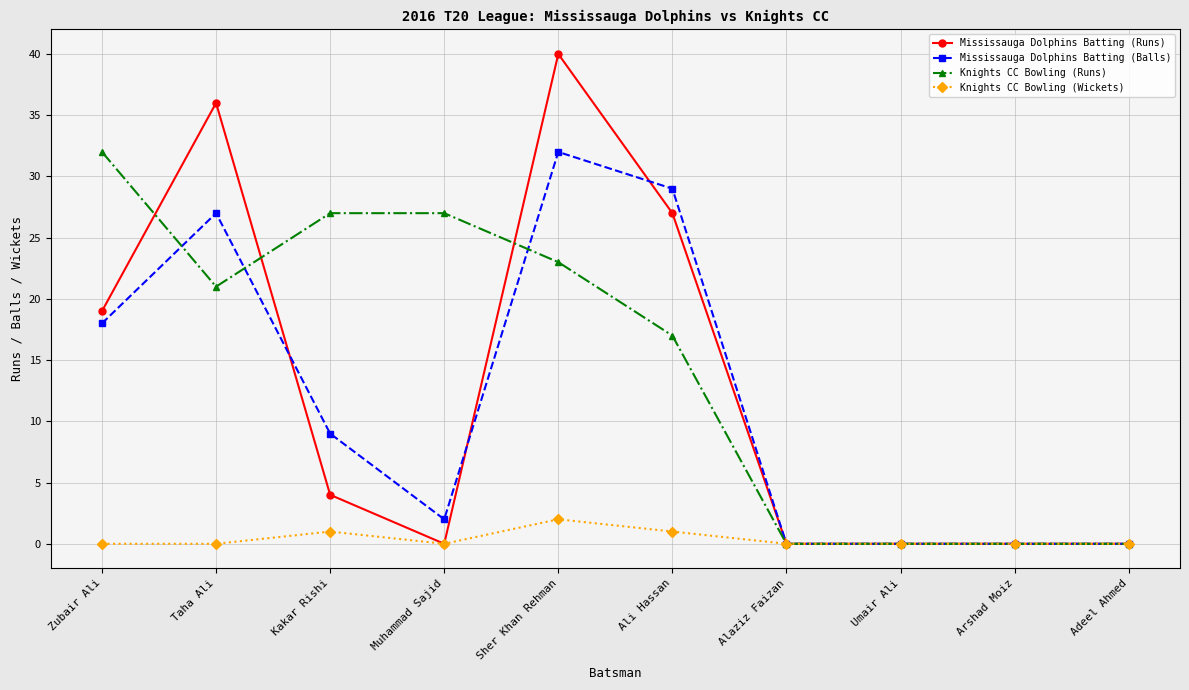

What is the value of the Mississauga Dolphins Batting (Runs) point at the 3rd from the left?

4